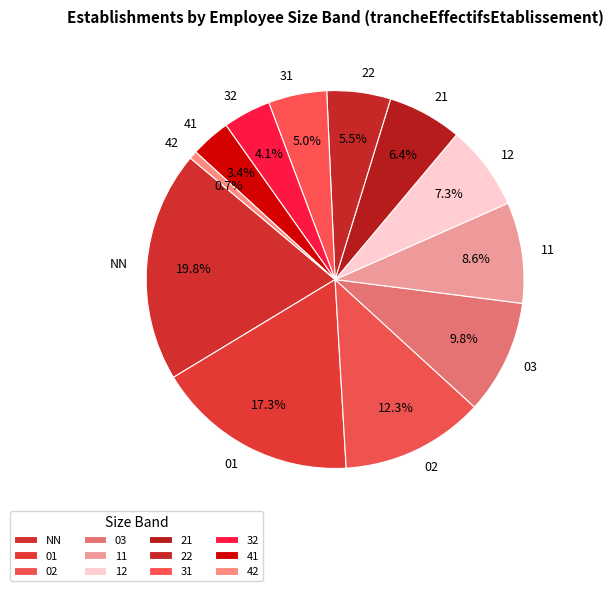

Approximately how many times larger is the value at 03 compared to 31?

2.0